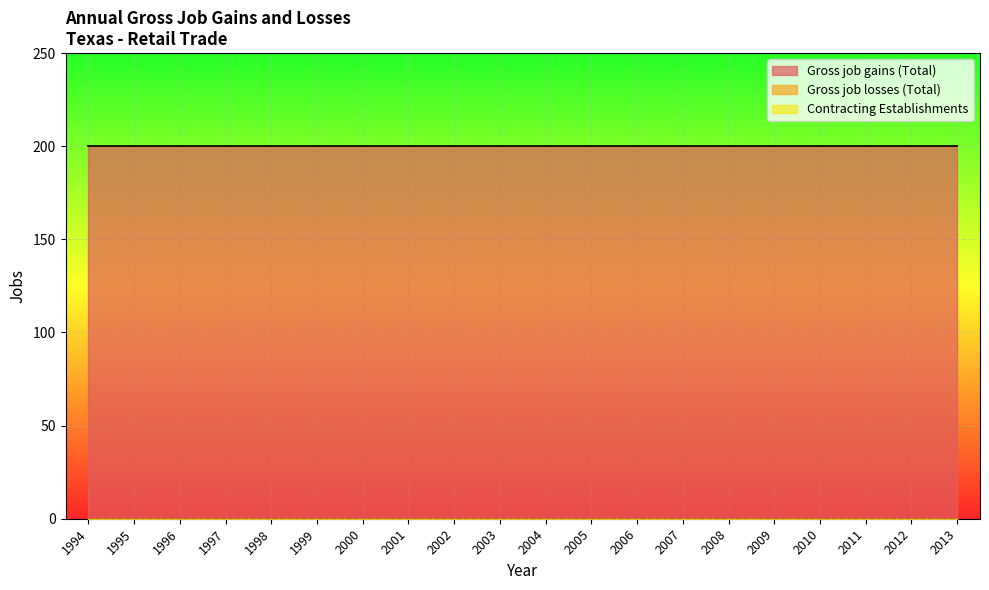

At which category is the sum across all series the highest?

1994